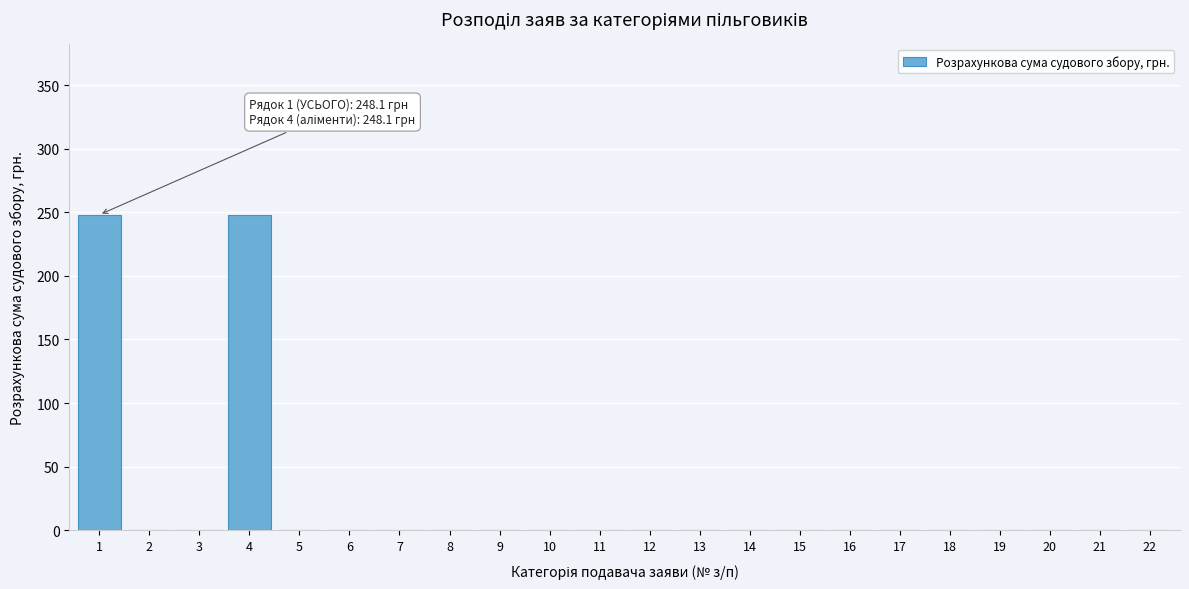

Reading right to left, extract all data points from this chart.

22=0.0	21=0.0	20=0.0	19=0.0	18=0.0	17=0.0	16=0.0	15=0.0	14=0.0	13=0.0	12=0.0	11=0.0	10=0.0	9=0.0	8=0.0	7=0.0	6=0.0	5=0.0	4=248.1	3=0.0	2=0.0	1=248.1